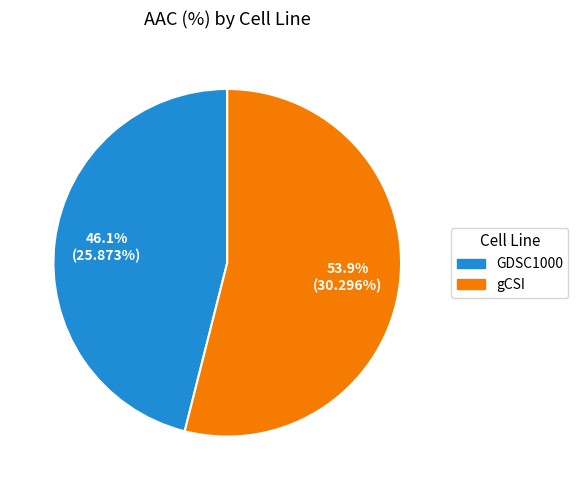

To the nearest percent, what is the average slice percentage?

50%